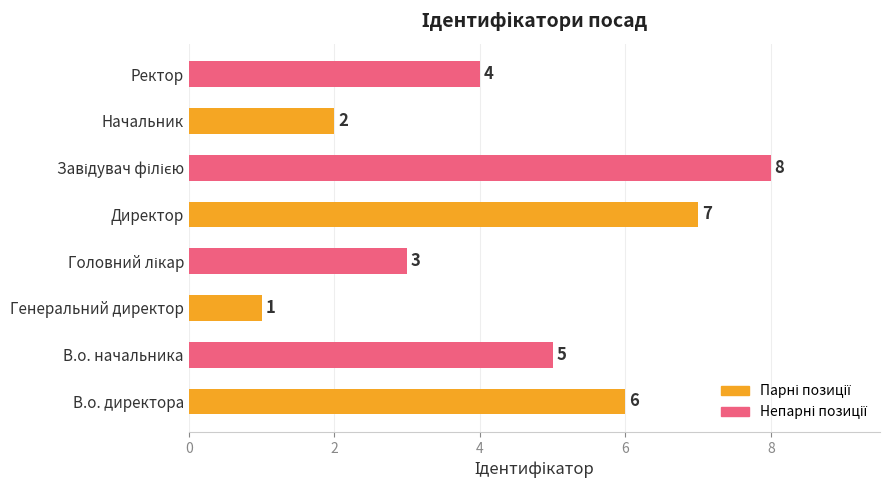

Approximately how many times larger is the value at Директор compared to В.о. начальника?

1.4